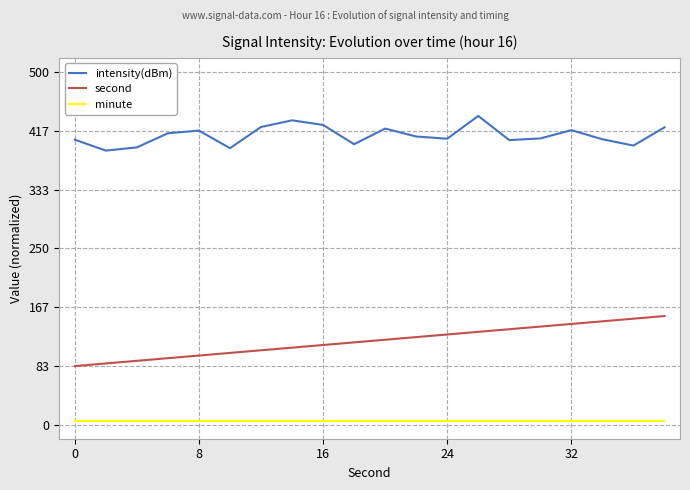

True or false: second and minute intersect in this chart.

False